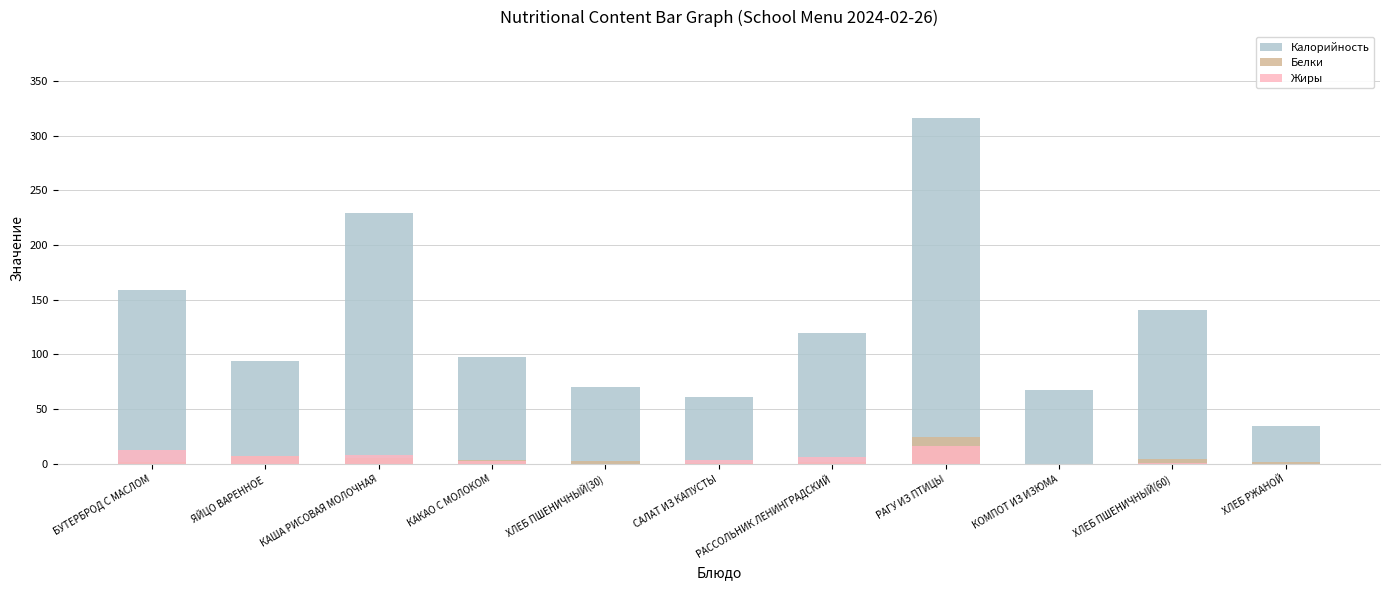

Reading right to left, what are all the values shown in this chart?

Калорийность: 35.0	141.0	68.0	316.0	120.0	61.0	70.0	98.0	229.0	94.0	159.0
Белки: 1.3	4.6	0.2	24.6	2.0	1.1	2.3	3.3	5.6	7.6	1.6
Жиры: 0.2	0.5	0.1	16.0	6.2	3.7	0.2	2.8	7.8	6.9	12.5